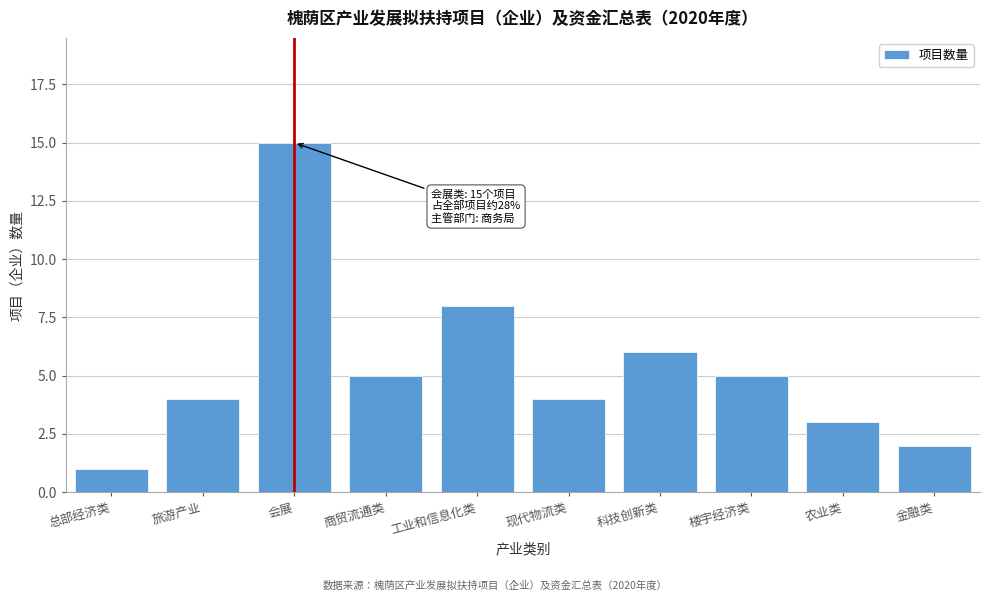

Reading left to right, what are all the values shown in this chart?

总部经济类=1	旅游产业=4	会展=15	商贸流通类=5	工业和信息化类=8	现代物流类=4	科技创新类=6	楼宇经济类=5	农业类=3	金融类=2